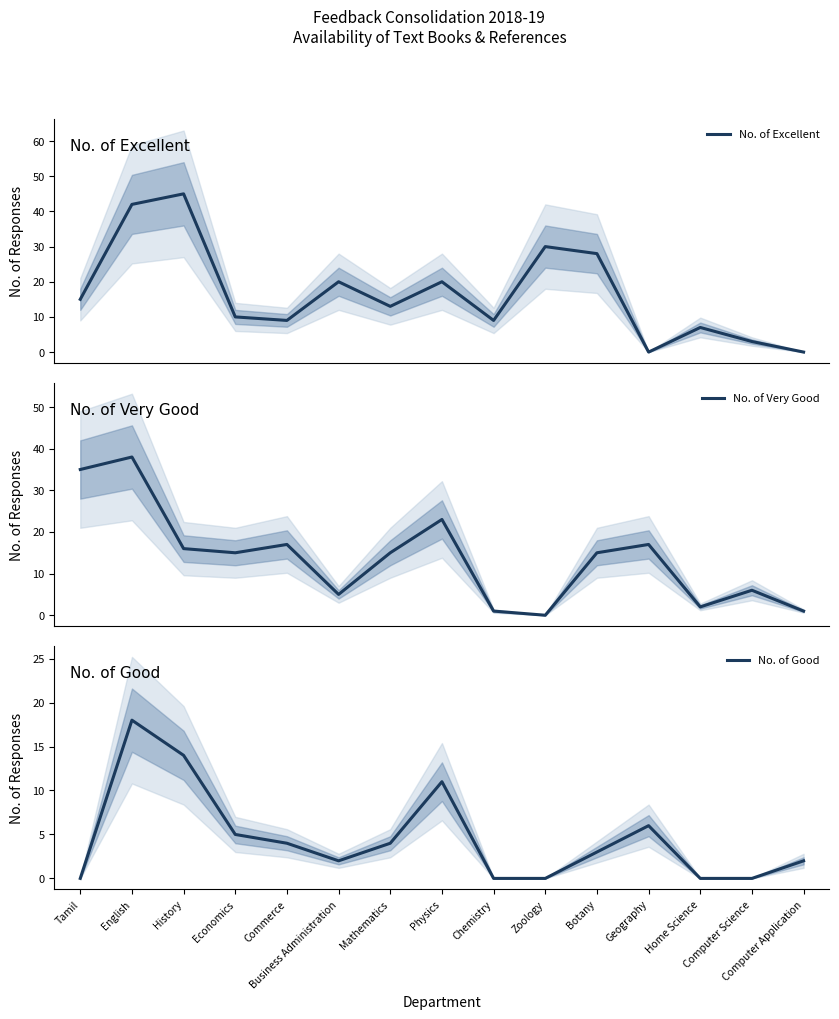

Where do No. of Very Good and No. of Good first cross each other?

Computer Science and Computer Application